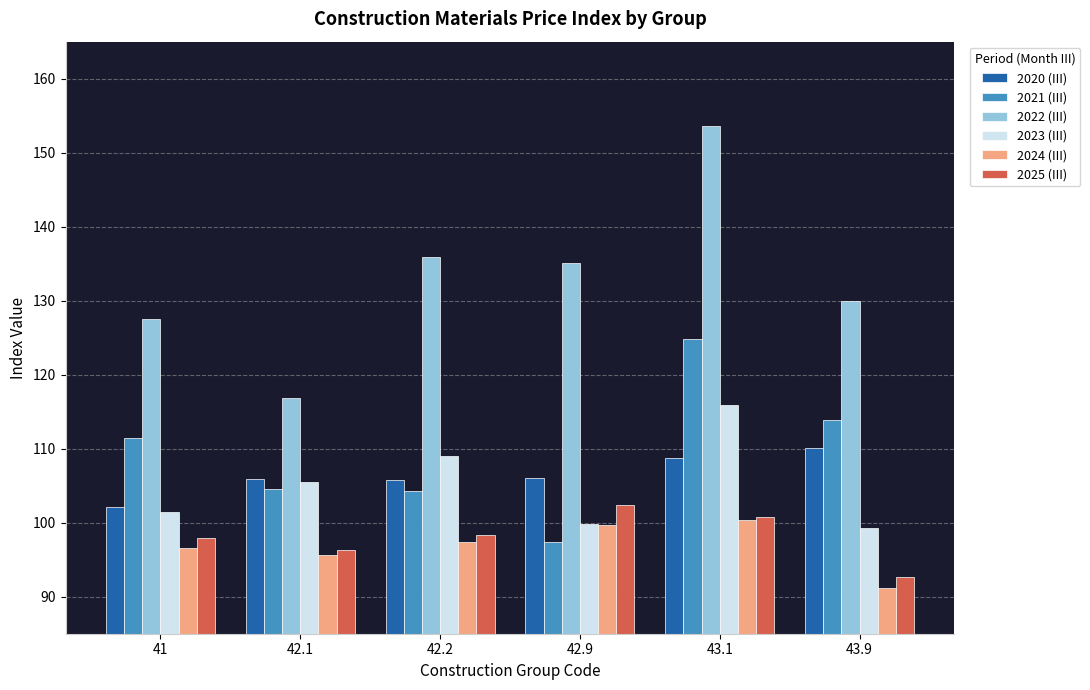

What is the greatest value displayed?

153.7